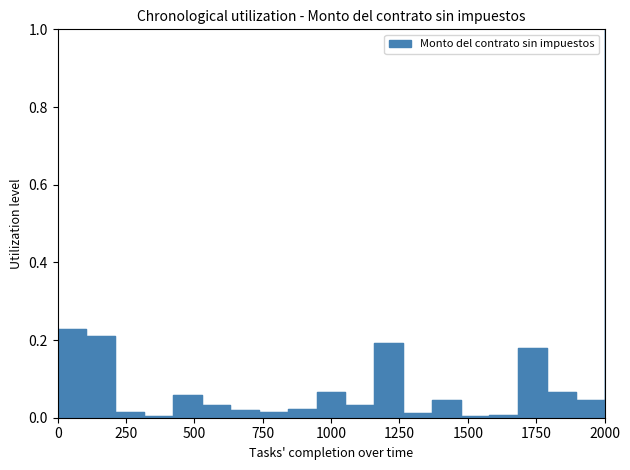

True or false: the data shows 0.3 at 2.

False